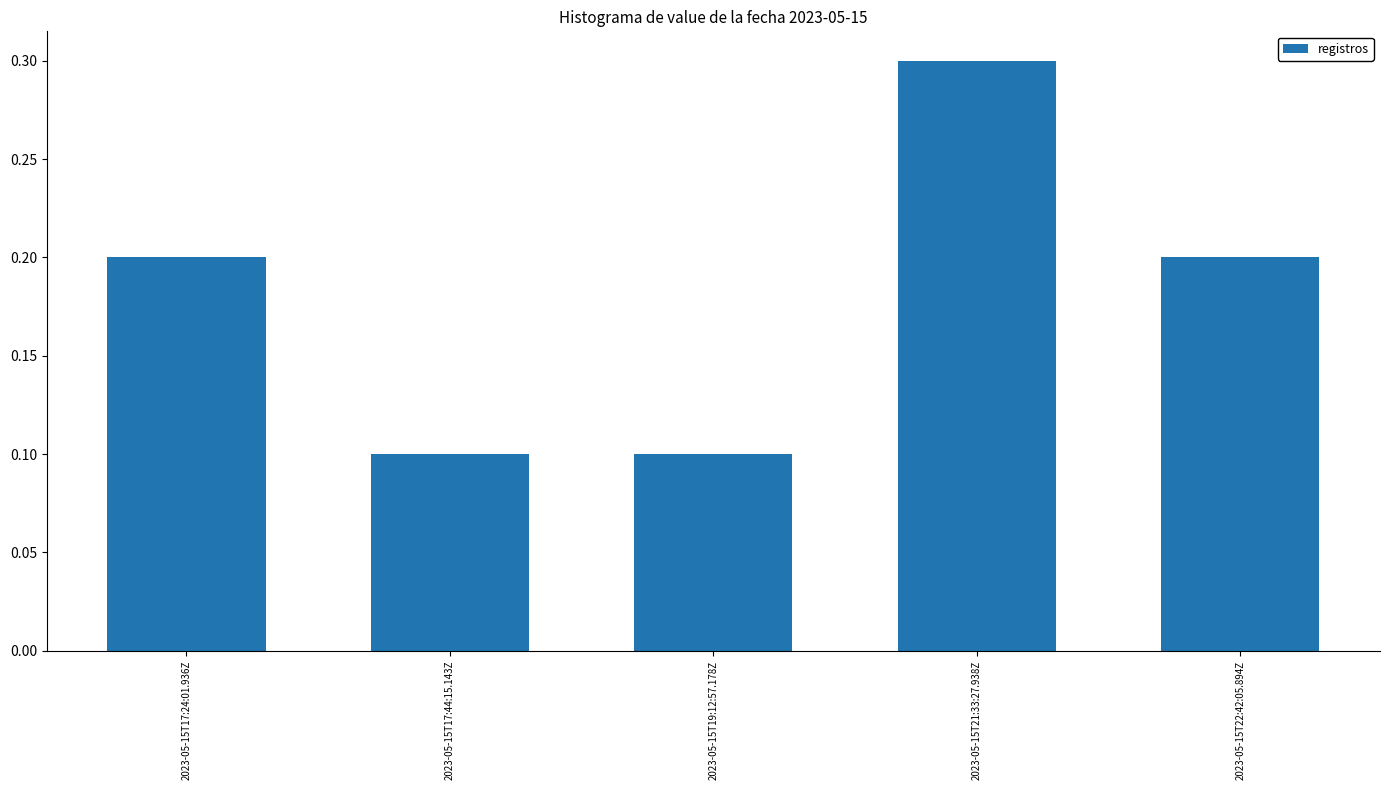

Reading left to right, transcribe all the data shown in this chart.

0.2	0.1	0.1	0.3	0.2